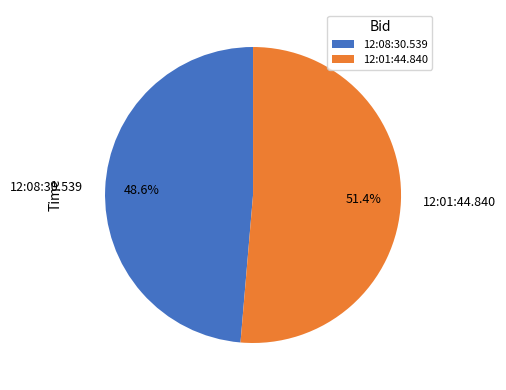

Is 12:08:30.539 the majority of the pie?

No